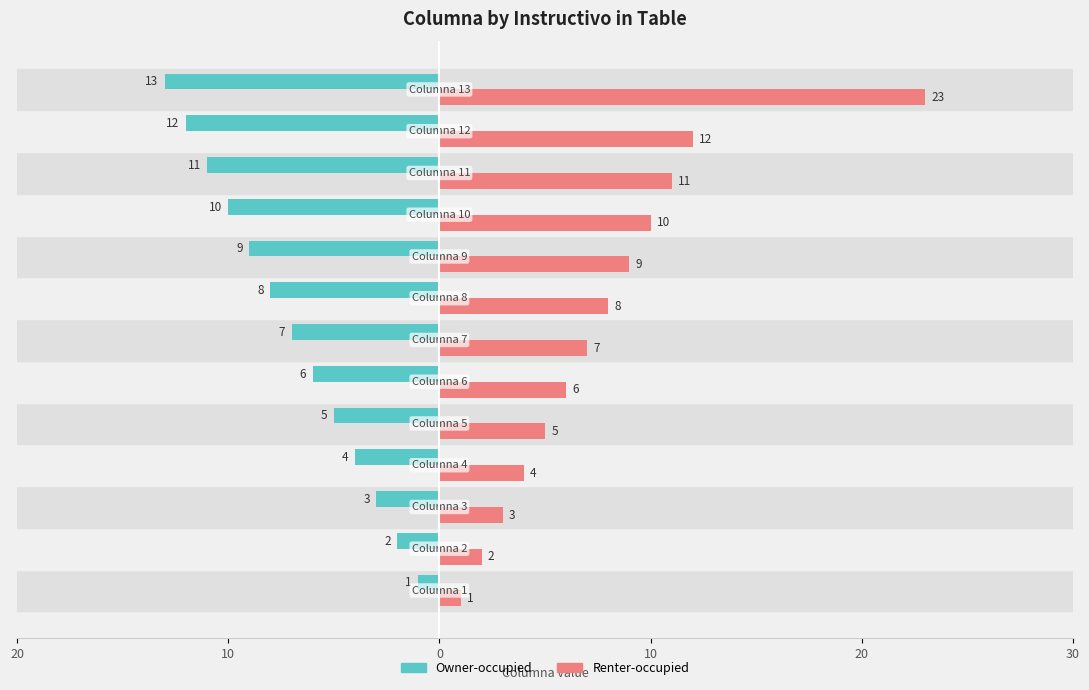

At how many categories does at least one series exceed 14?

1